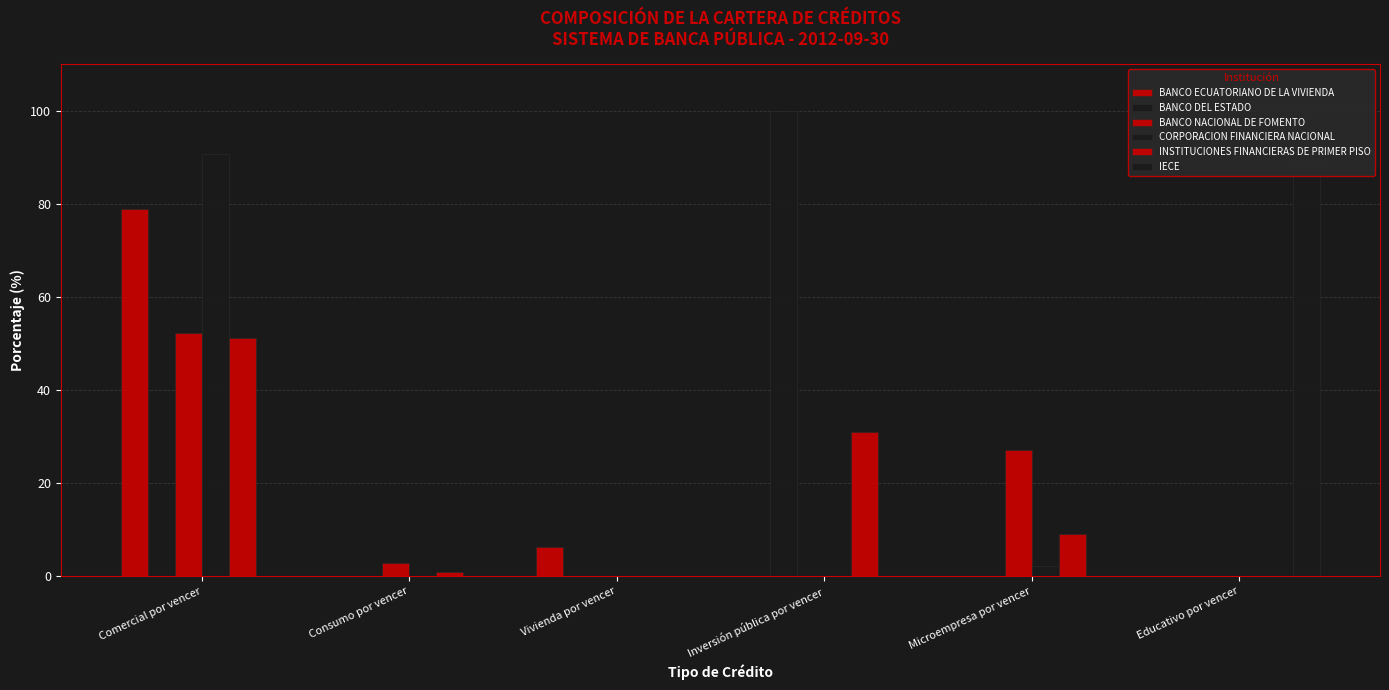

Reading left to right, list all the values displayed in this chart.

BANCO ECUATORIANO DE LA VIVIENDA: Comercial por vencer=78.8	Consumo por vencer=0.0	Vivienda por vencer=6.2	Inversión pública por vencer=0.0	Microempresa por vencer=0.0	Educativo por vencer=0.0
BANCO DEL ESTADO: Comercial por vencer=0.0	Consumo por vencer=0.0	Vivienda por vencer=0.0	Inversión pública por vencer=100.0	Microempresa por vencer=0.0	Educativo por vencer=0.0
BANCO NACIONAL DE FOMENTO: Comercial por vencer=52.3	Consumo por vencer=2.9	Vivienda por vencer=0.0	Inversión pública por vencer=0.0	Microempresa por vencer=27.1	Educativo por vencer=0.0
CORPORACION FINANCIERA NACIONAL: Comercial por vencer=90.8	Consumo por vencer=0.0	Vivienda por vencer=0.0	Inversión pública por vencer=0.0	Microempresa por vencer=2.2	Educativo por vencer=0.0
INSTITUCIONES FINANCIERAS DE PRIMER PISO: Comercial por vencer=51.1	Consumo por vencer=0.9	Vivienda por vencer=0.0	Inversión pública por vencer=30.9	Microempresa por vencer=9.0	Educativo por vencer=0.0
IECE: Comercial por vencer=0.0	Consumo por vencer=0.0	Vivienda por vencer=0.0	Inversión pública por vencer=0.0	Microempresa por vencer=0.0	Educativo por vencer=89.5